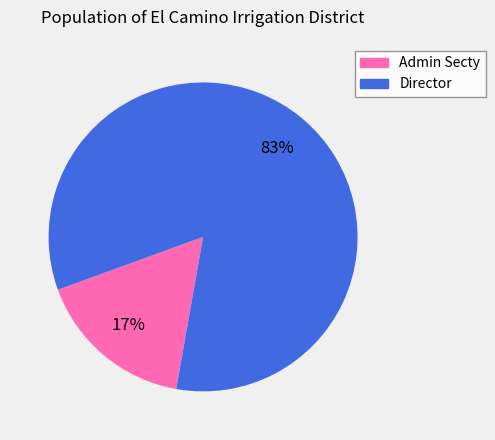

Which category has the smallest portion of the pie?

Admin Secty